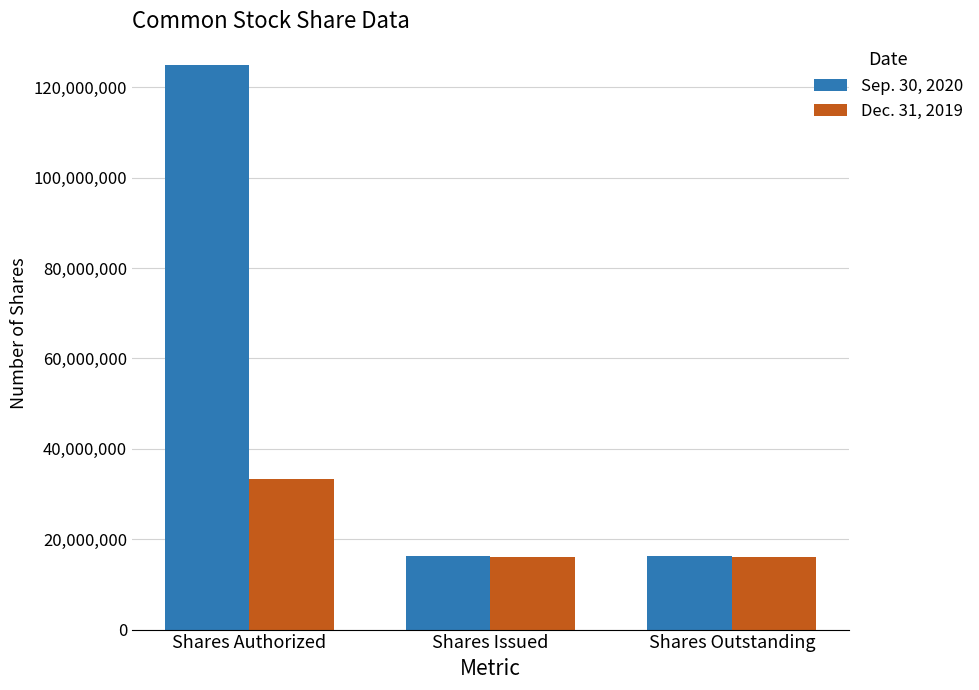

Is it true that Sep. 30, 2020 equals 3561085 at Shares Issued?

False